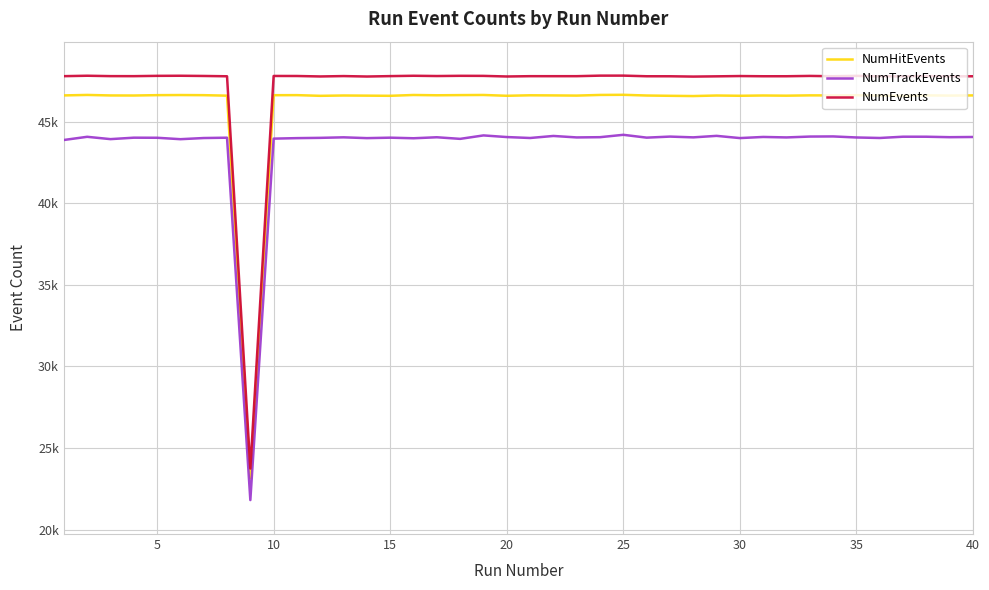

True or false: NumTrackEvents and NumEvents cross at least once.

False